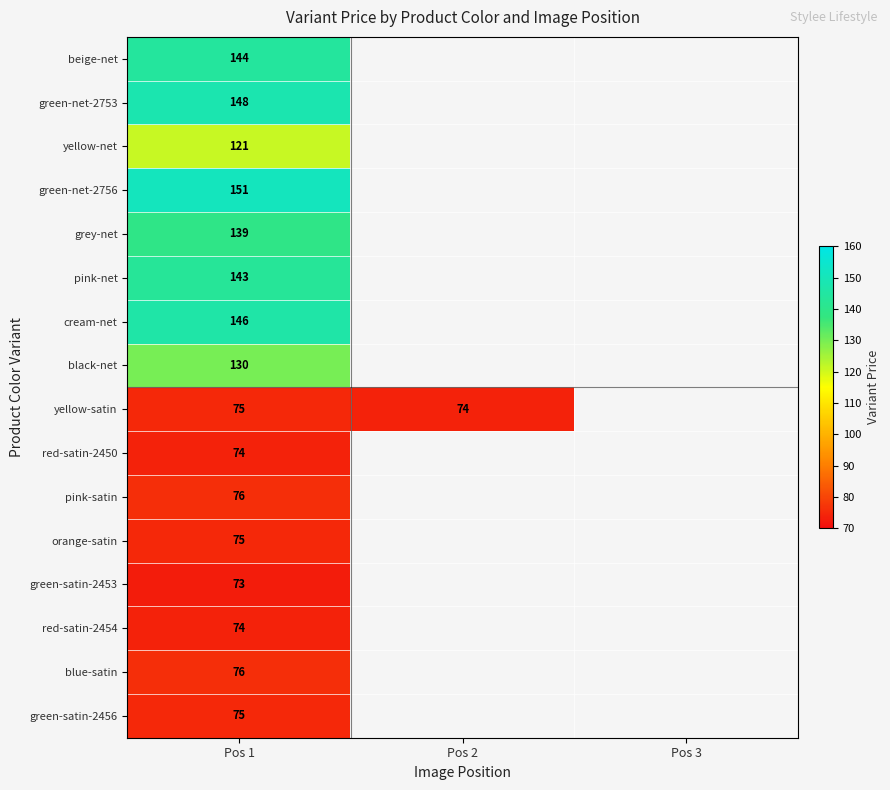

True or false: cream-net has a value of 97 at Pos 1.

False